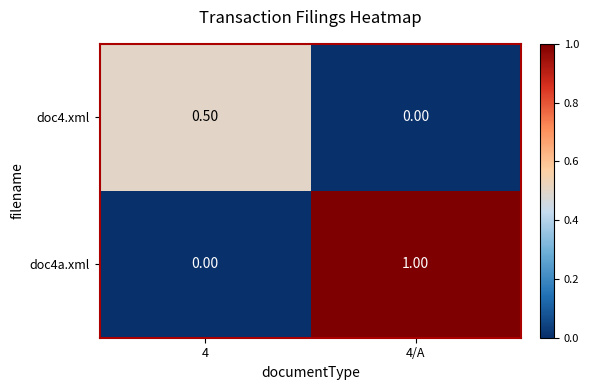

Which series has the largest range (max minus min)?

doc4a.xml